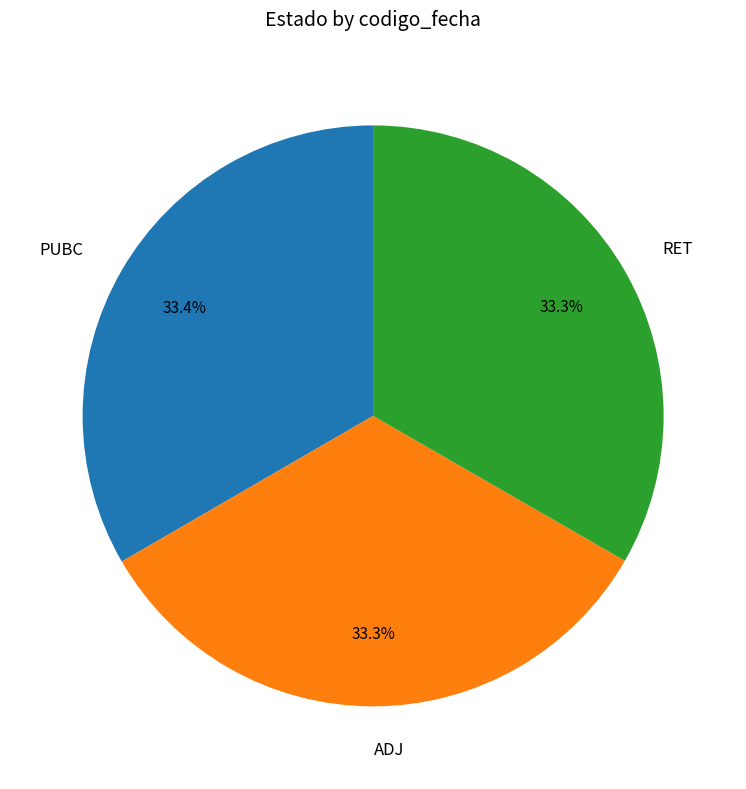

What percentage is the ADJ slice, to the nearest percent?

33%